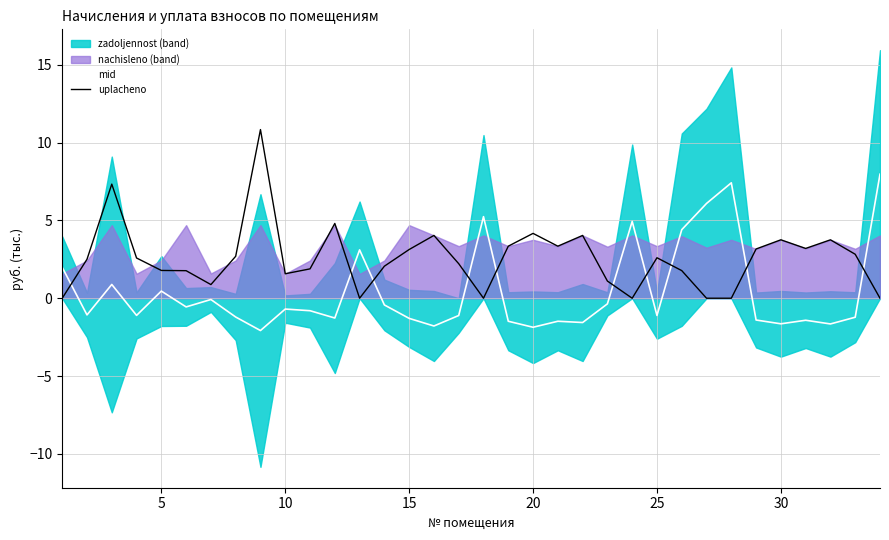

Reading right to left, list all the values displayed in this chart.

mid: 8.0	-1.2	-1.7	-1.4	-1.6	-1.4	7.4	6.1	4.4	-1.1	4.9	-0.4	-1.6	-1.5	-1.9	-1.5	5.2	-1.1	-1.8	-1.3	-0.4	3.1	-1.3	-0.8	-0.7	-2.1	-1.2	-0.1	-0.6	0.5	-1.1	0.9	-1.1	2.0
uplacheno: 0.0	2.8	3.8	3.2	3.8	3.2	0.0	0.0	1.8	2.6	0.0	1.1	4.0	3.3	4.2	3.3	0.0	2.2	4.0	3.1	2.1	0.0	4.8	1.9	1.6	10.8	2.7	0.9	1.8	1.8	2.6	7.3	2.5	0.0